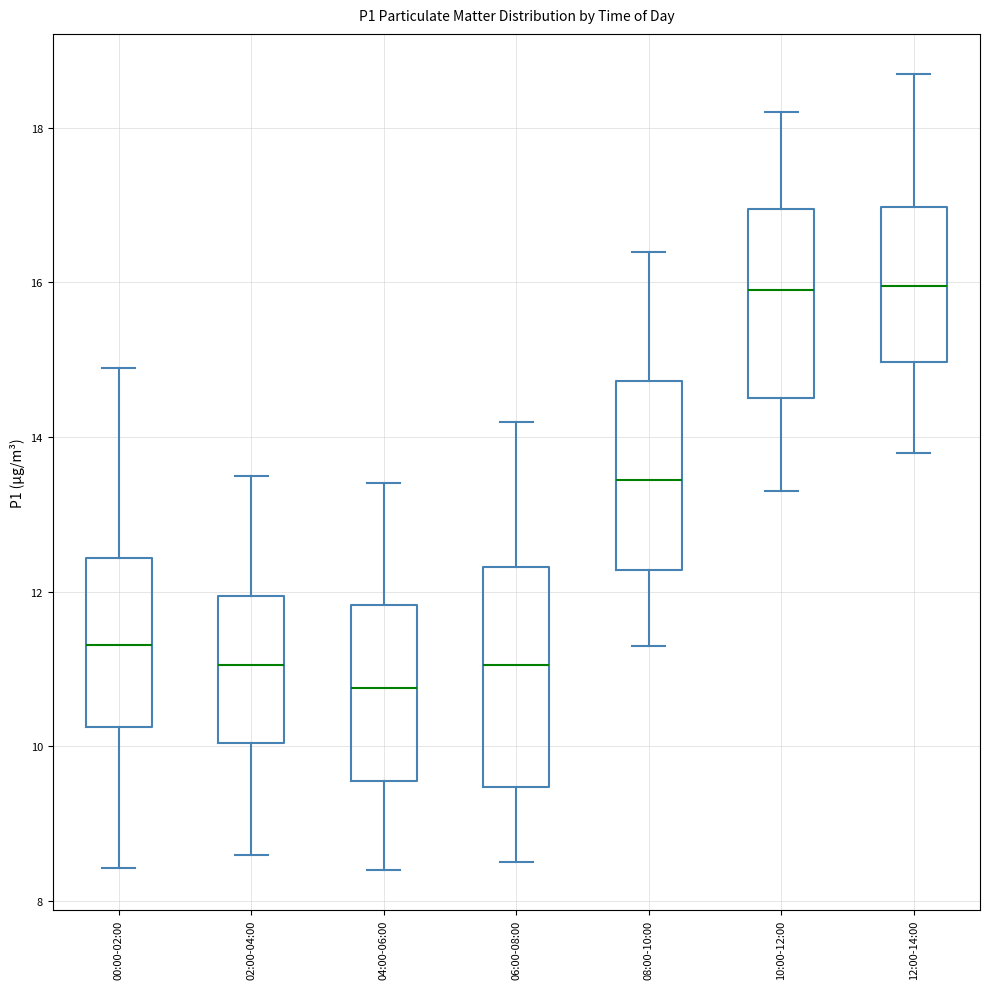

Reading left to right, read every box against the y-axis: the position of its median line, the range the box covers, and the ends of its whiskers. The values are not printed on the chart, so give them approximately, as read against the axis.

00:00-02:00: median 11.4, box 10.2 to 12.4, whiskers 8.4 to 15.0
02:00-04:00: median 11.0, box 10.0 to 12.0, whiskers 8.6 to 13.6
04:00-06:00: median 10.8, box 9.6 to 11.8, whiskers 8.4 to 13.4
06:00-08:00: median 11.0, box 9.4 to 12.4, whiskers 8.6 to 14.2
08:00-10:00: median 13.4, box 12.2 to 14.8, whiskers 11.4 to 16.4
10:00-12:00: median 16.0, box 14.6 to 17.0, whiskers 13.4 to 18.2
12:00-14:00: median 16.0, box 15.0 to 17.0, whiskers 13.8 to 18.8